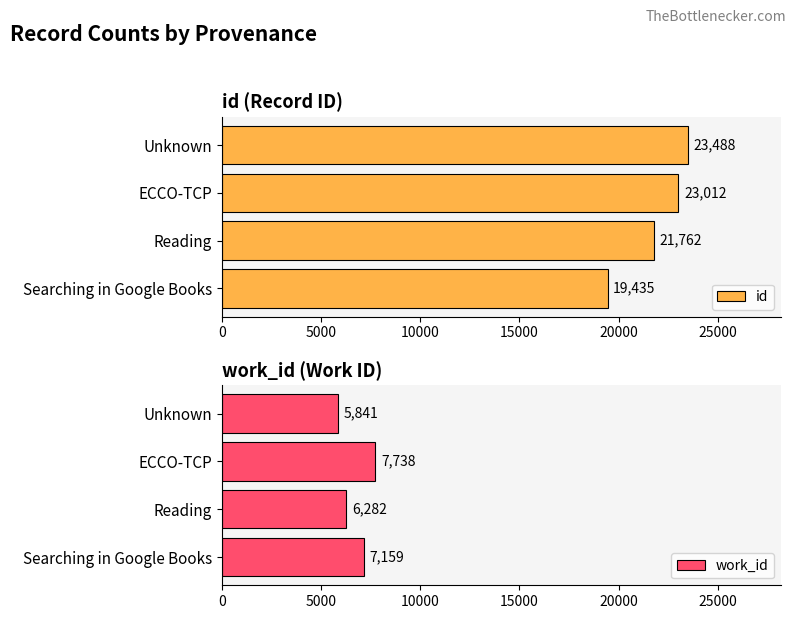

How many values in the id series exceed 23012?

1